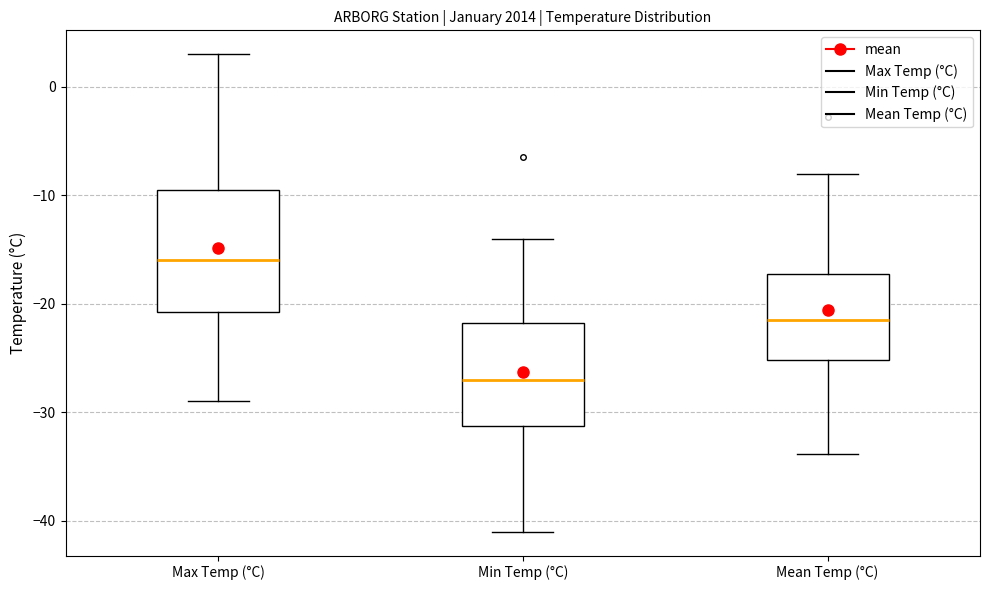

Where is the lower edge of the box for Min Temp (°C) on the y-axis? The values are not printed on the chart, so give them approximately, as read against the axis.

-31